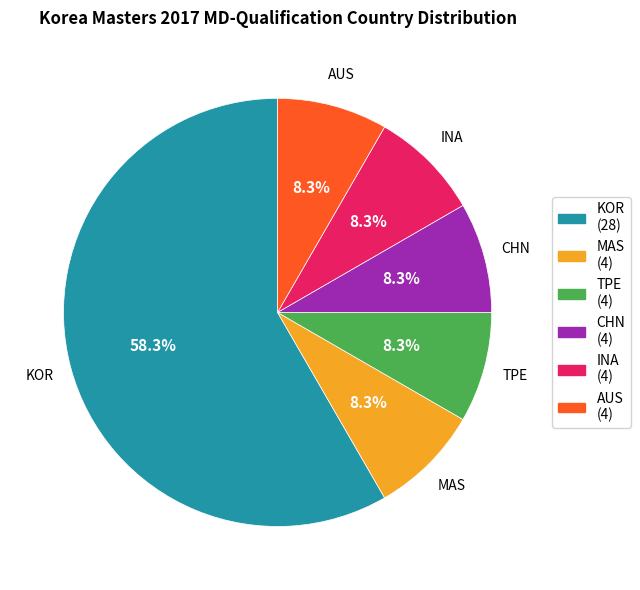

Does KOR (28) account for over 50% of the chart?

Yes